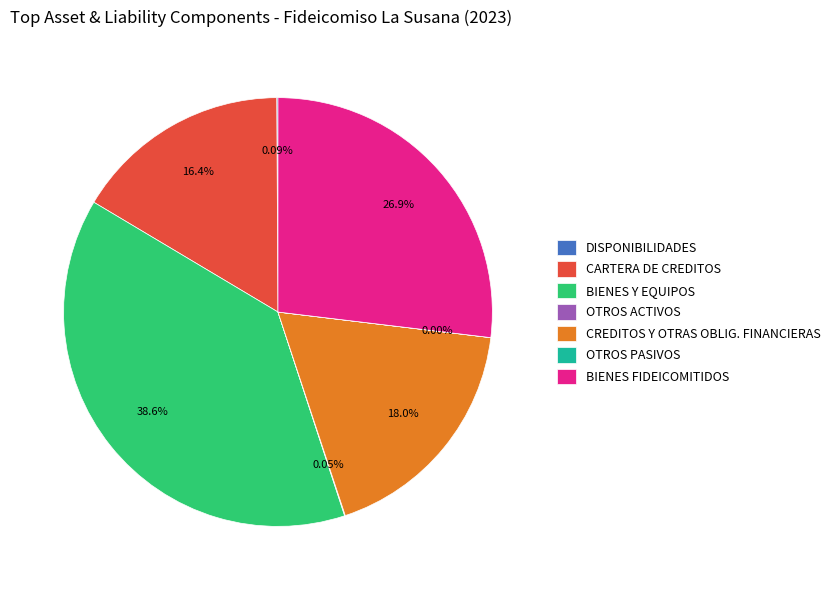

Combined, do CARTERA DE CREDITOS and CREDITOS Y OTRAS OBLIG. FINANCIERAS account for over 50%?

No